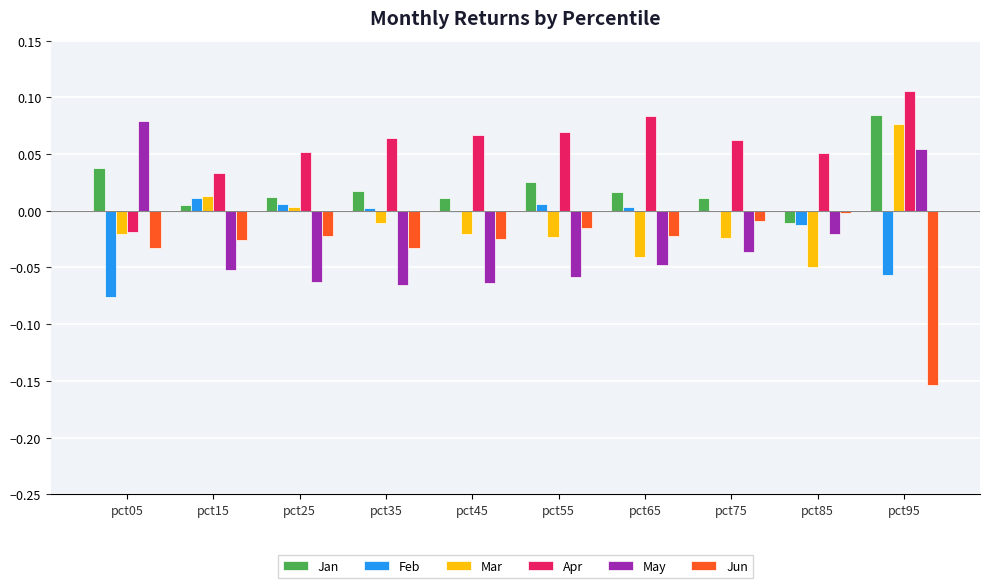

Are the bars horizontal?

No